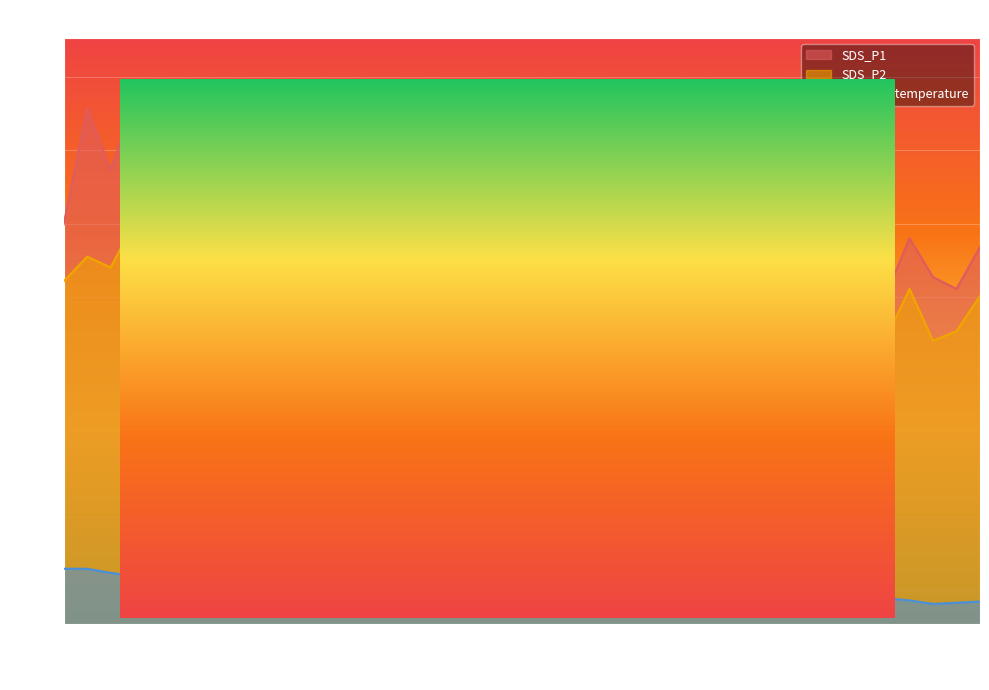

True or false: BME280_temperature and SDS_P1 intersect in this chart.

False